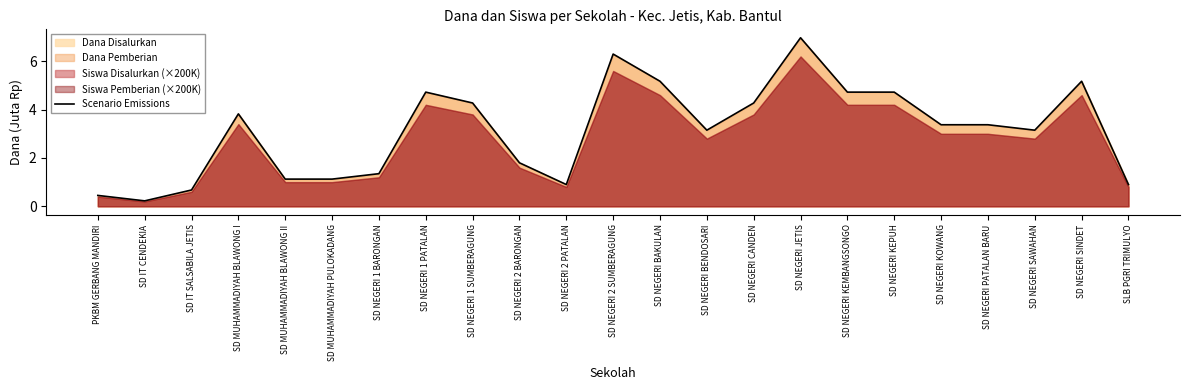

What position from the right is SD MUHAMMADIYAH PULOKADANG?

18